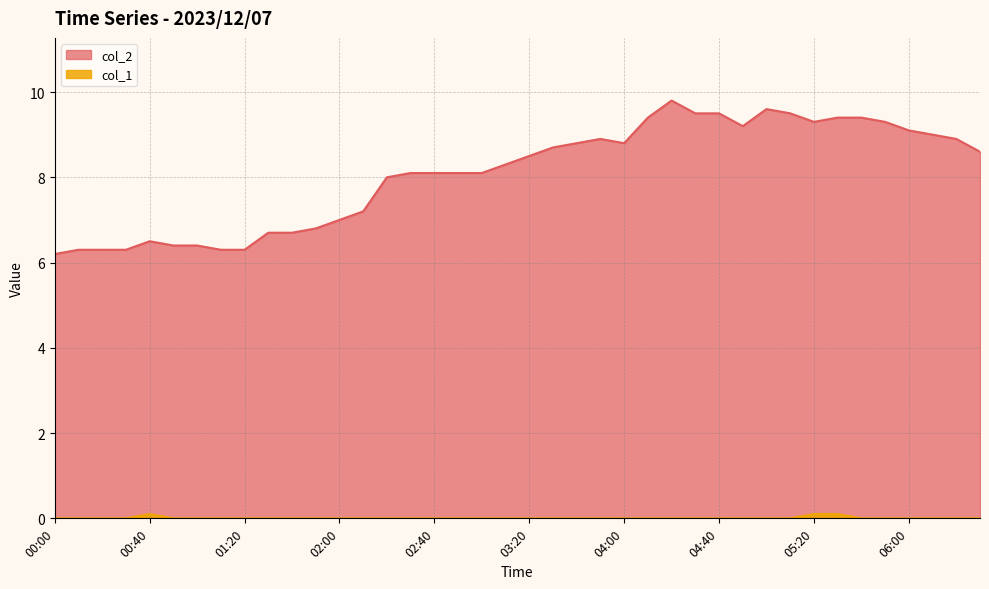

What is the difference between the highest and lowest values at 00:30?

6.3